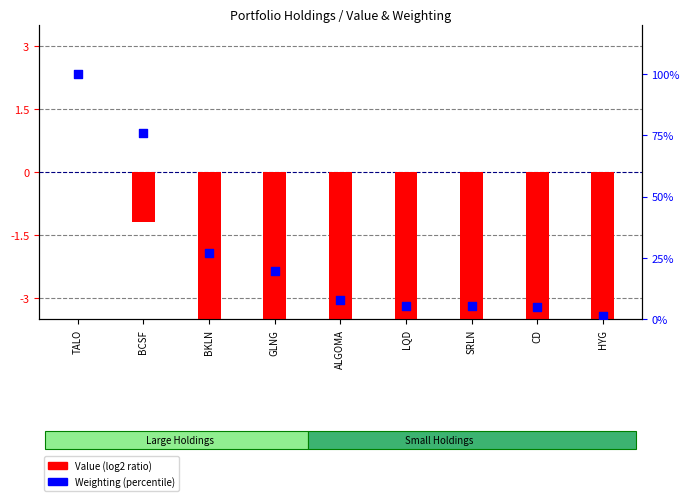

Is the value of Value (log2 ratio) at SRLN greater than the value of Weighting (percentile) at LQD?

No